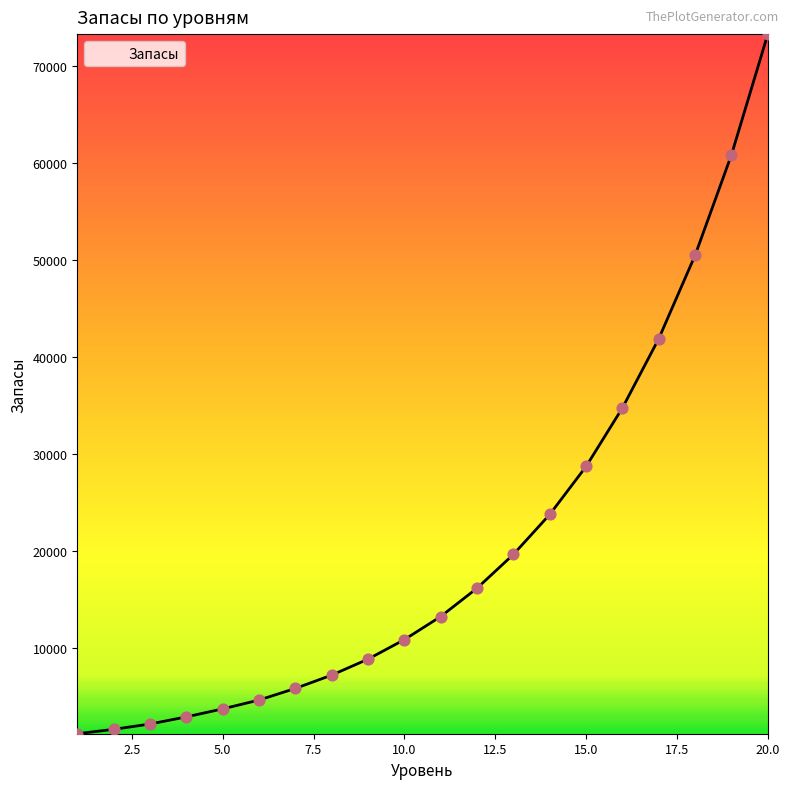

What is the maximum value shown in the chart?

73326